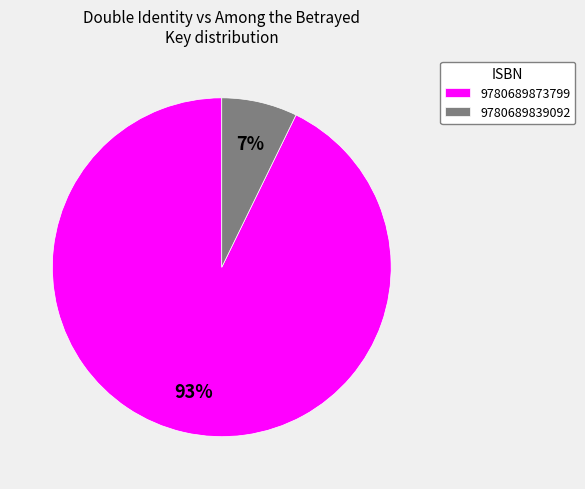

Is the sum of 9780689839092 and 9780689873799 greater than half?

Yes